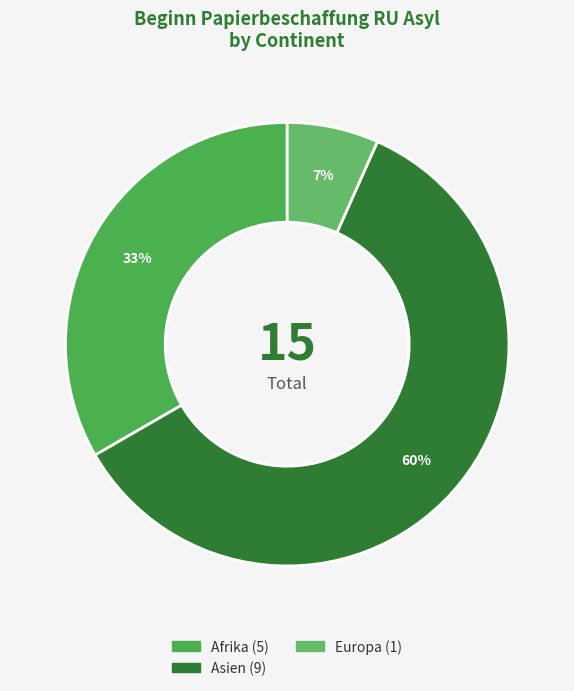

How many slices are in this pie chart?

3